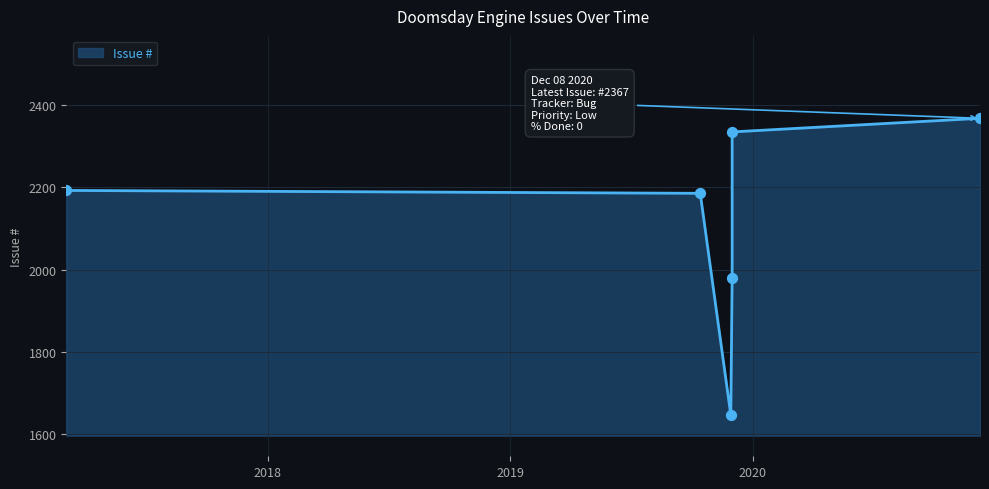

Between 2020-12-08 and 2019-10-14, which is larger?

2020-12-08